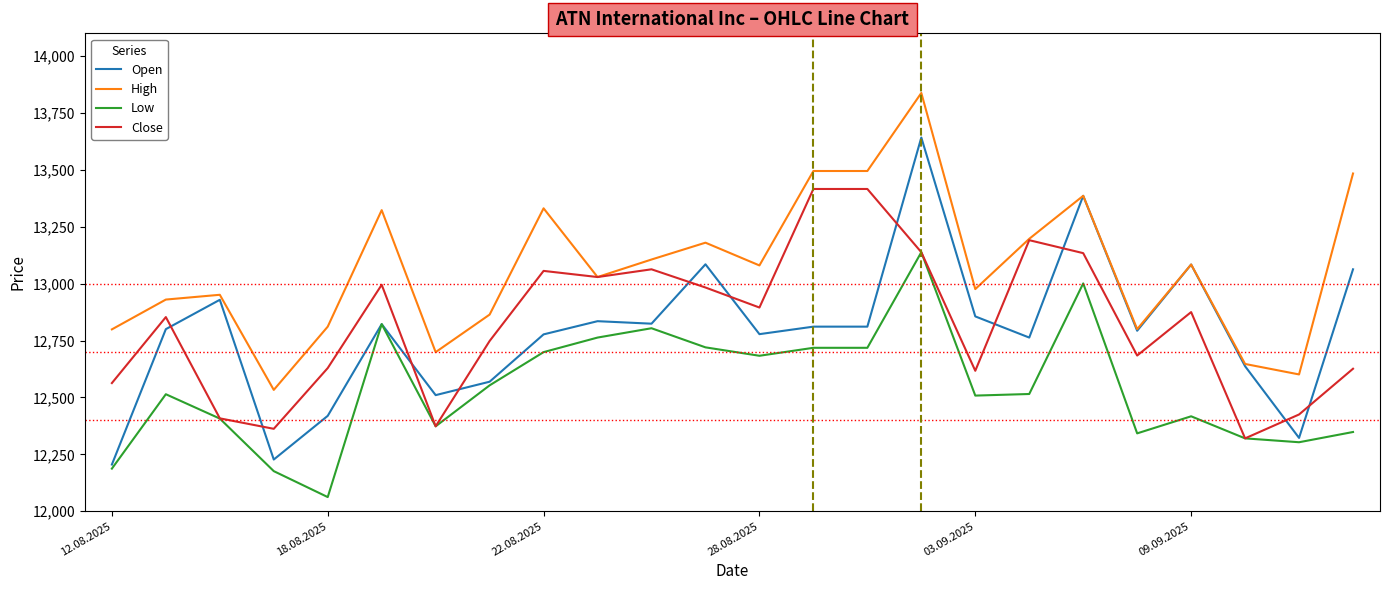

After their last crossing, which series has the higher values: Open or Close?

Open